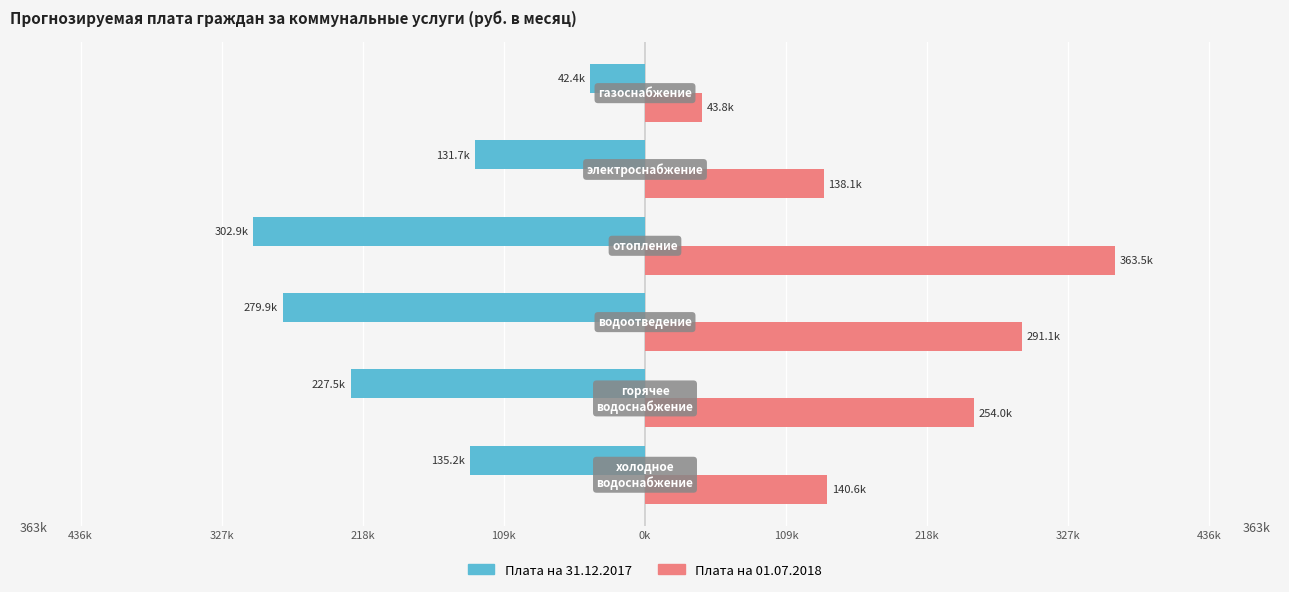

What are all the series names shown in the legend?

Плата на 31.12.2017, Плата на 01.07.2018